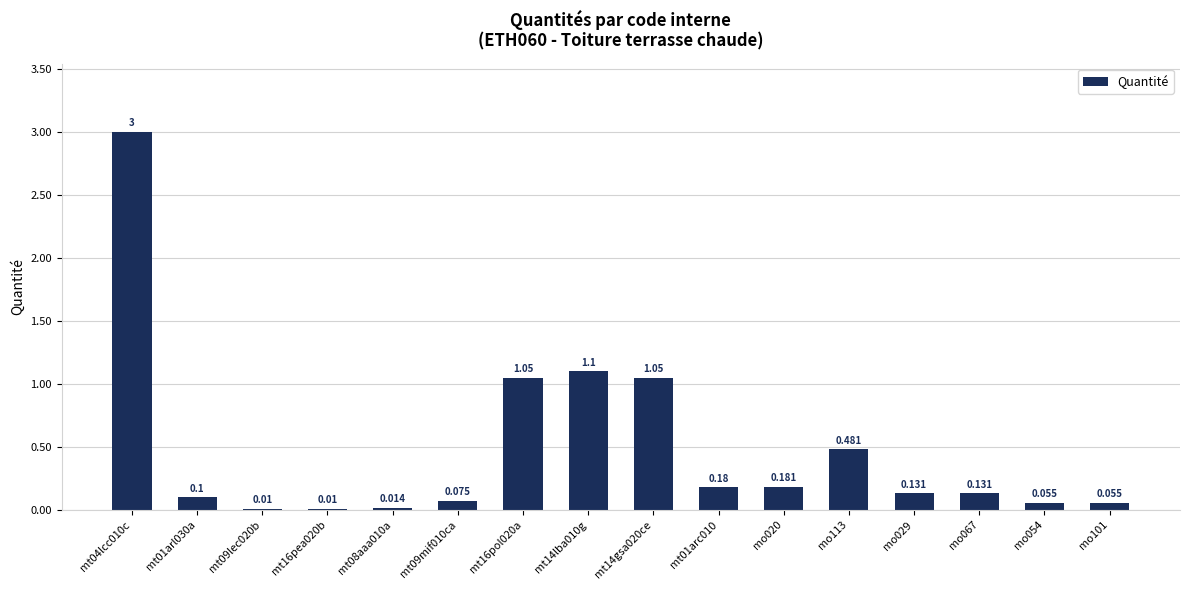

What is the label of the 10th bar from the right?

mt16pol020a